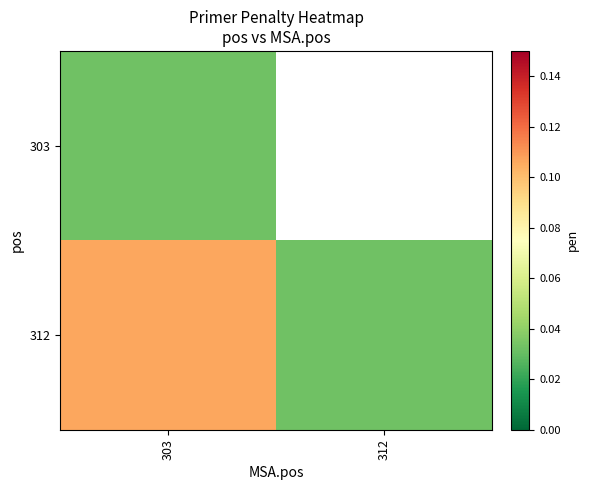

At which label does 312 reach its peak?

303